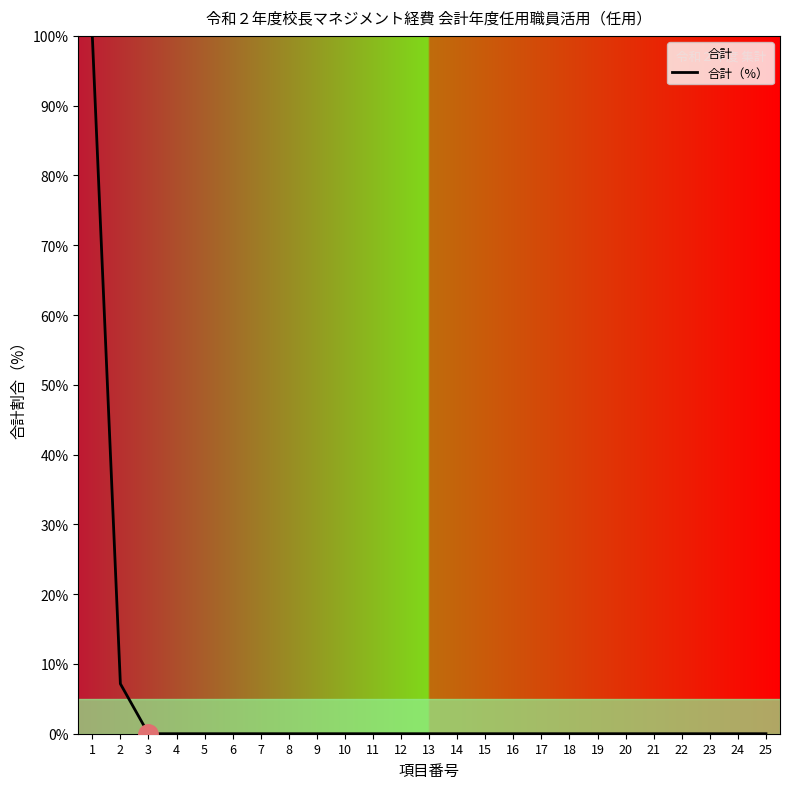

What is the difference between the maximum and second lowest values?

100.0